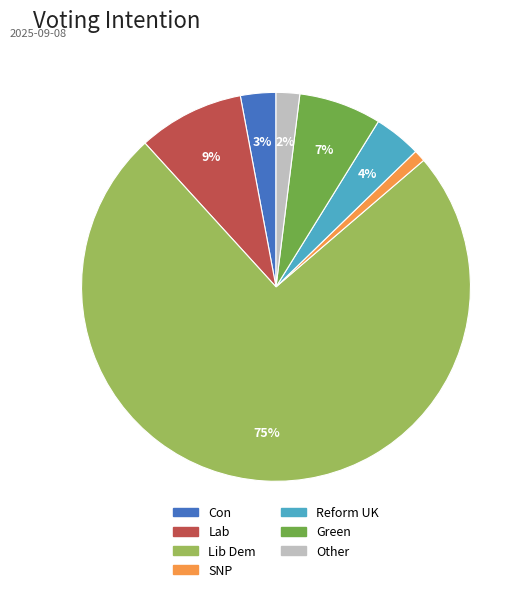

To the nearest percent, what is the average slice percentage?

14%